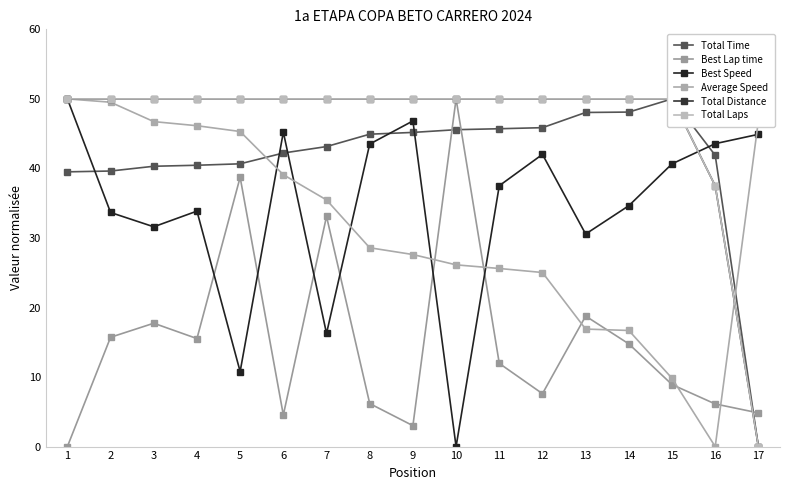

Is the value of Total Distance at 15 greater than the value of Total Time at 8?

Yes